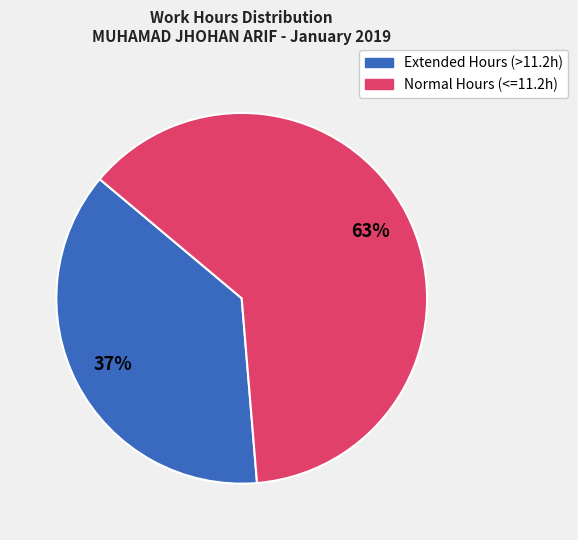

Count the number of slices in the pie.

2